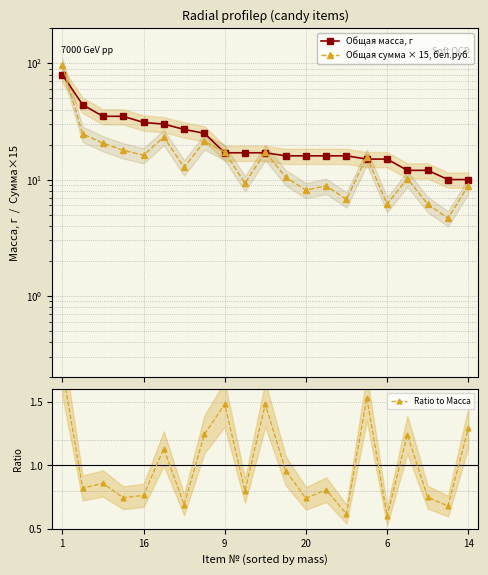

Which series has the largest range (max minus min)?

Общая сумма × 15, бел.руб.